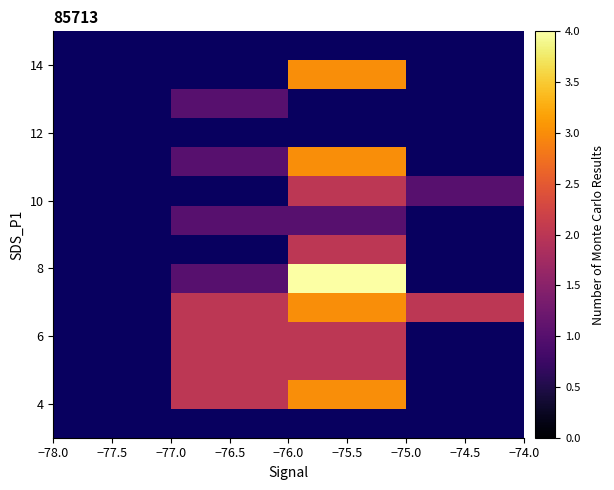

Which label corresponds to the smallest value in the chart?

−77.5